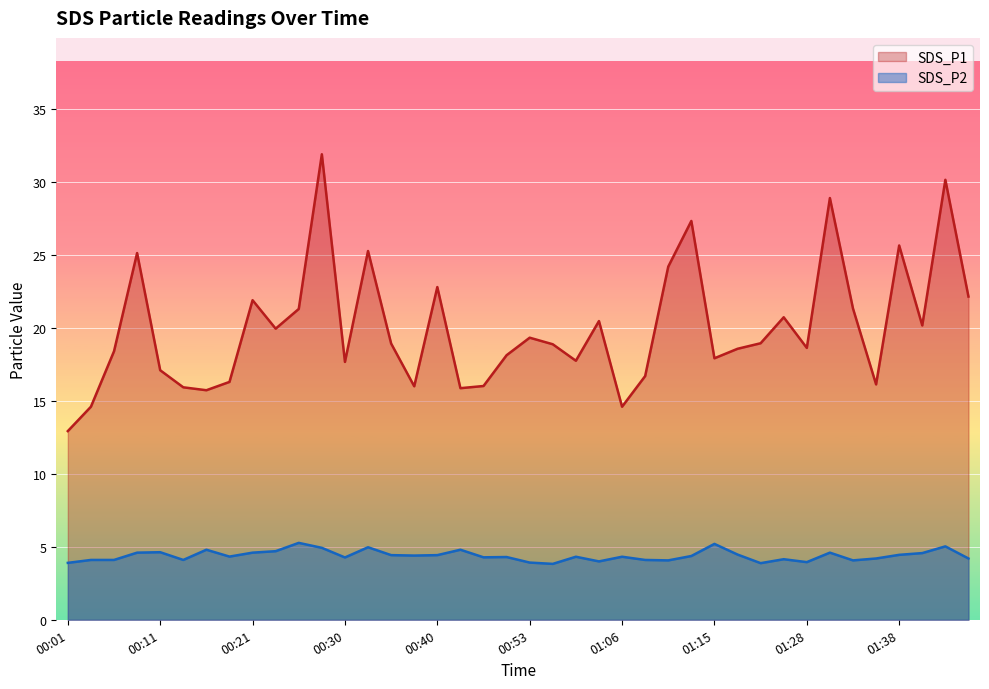

Which series changed the most between 00:03 and 00:13?

SDS_P1